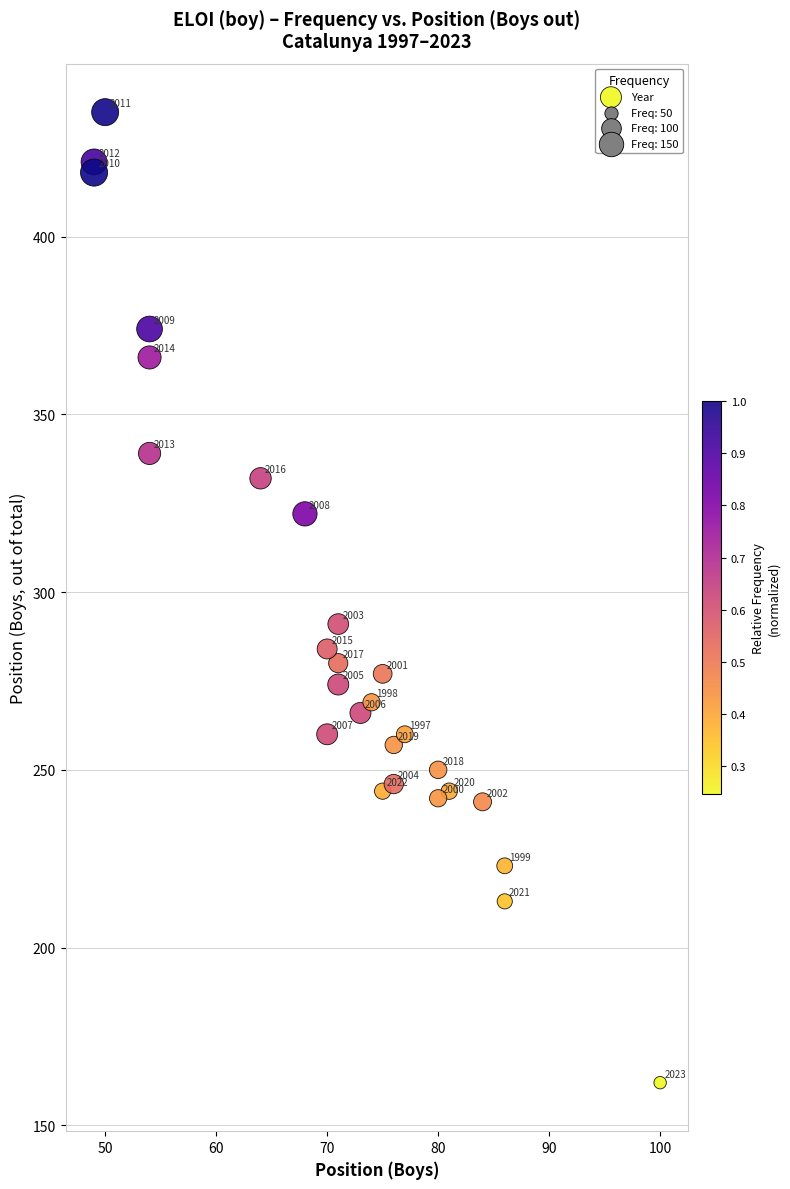

What Y value in the scatter plot is closest to 298?

291